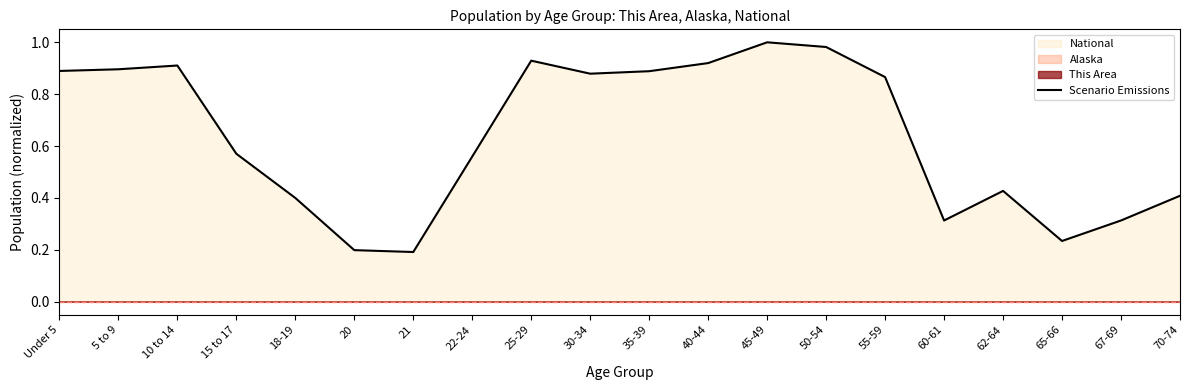

Does the chart display data point markers on the line(s)?

No